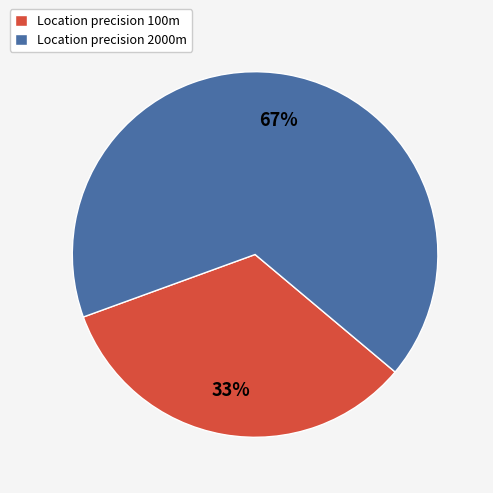

Which slice is the smallest?

Location precision 100m